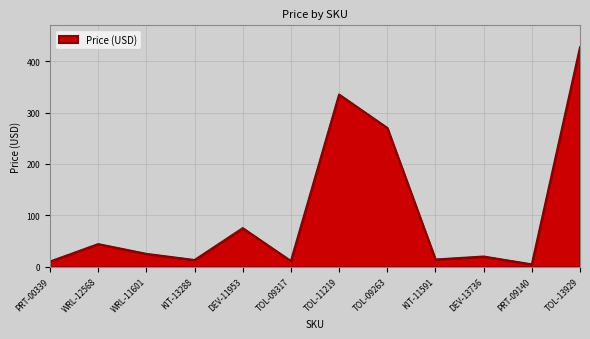

What is the difference between the values at PRT-00339 and WRL-11601?

15.0